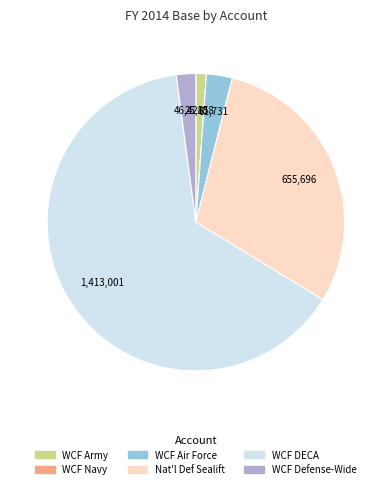

Do WCF Air Force and WCF Defense-Wide together represent more than half of the pie?

No